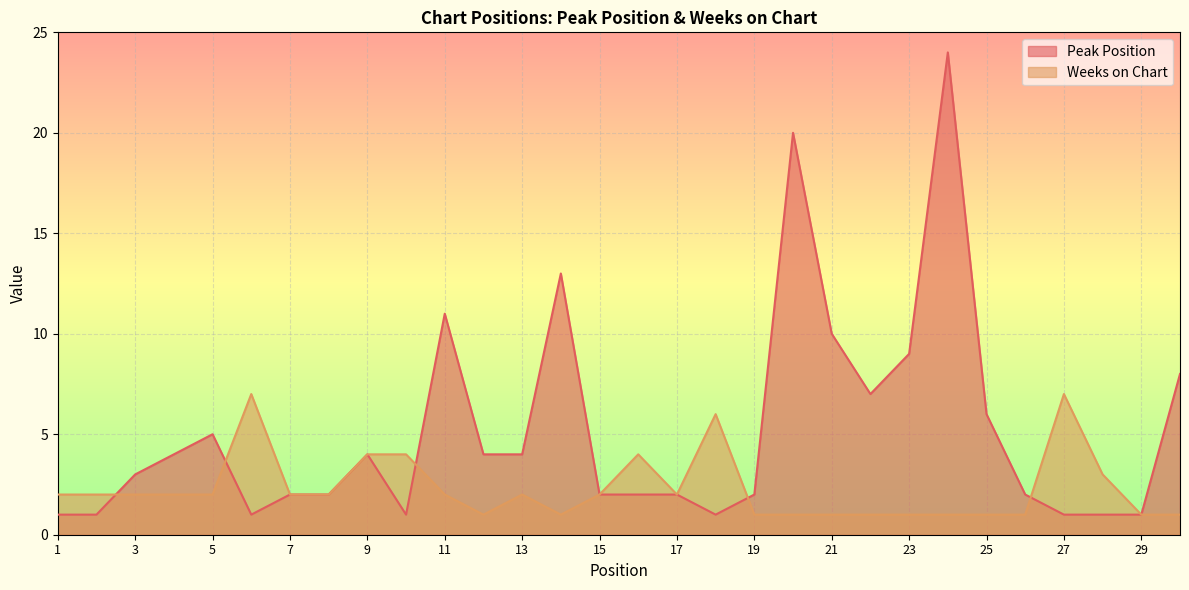

What is the average value of the Peak Position series?

5